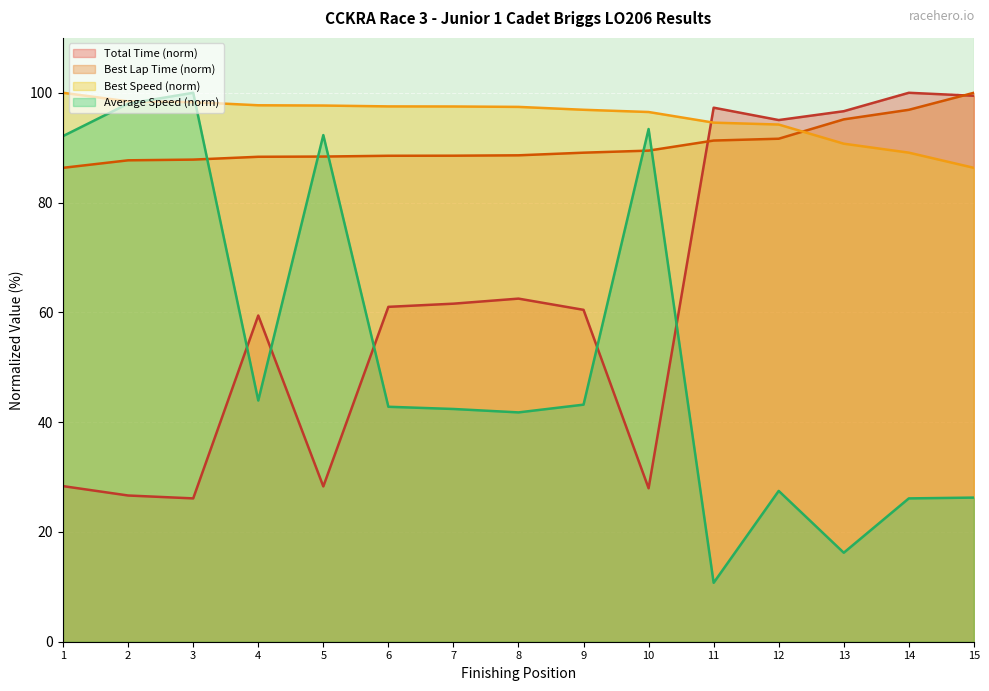

Which series has the largest total across all categories?

Best Speed (norm)